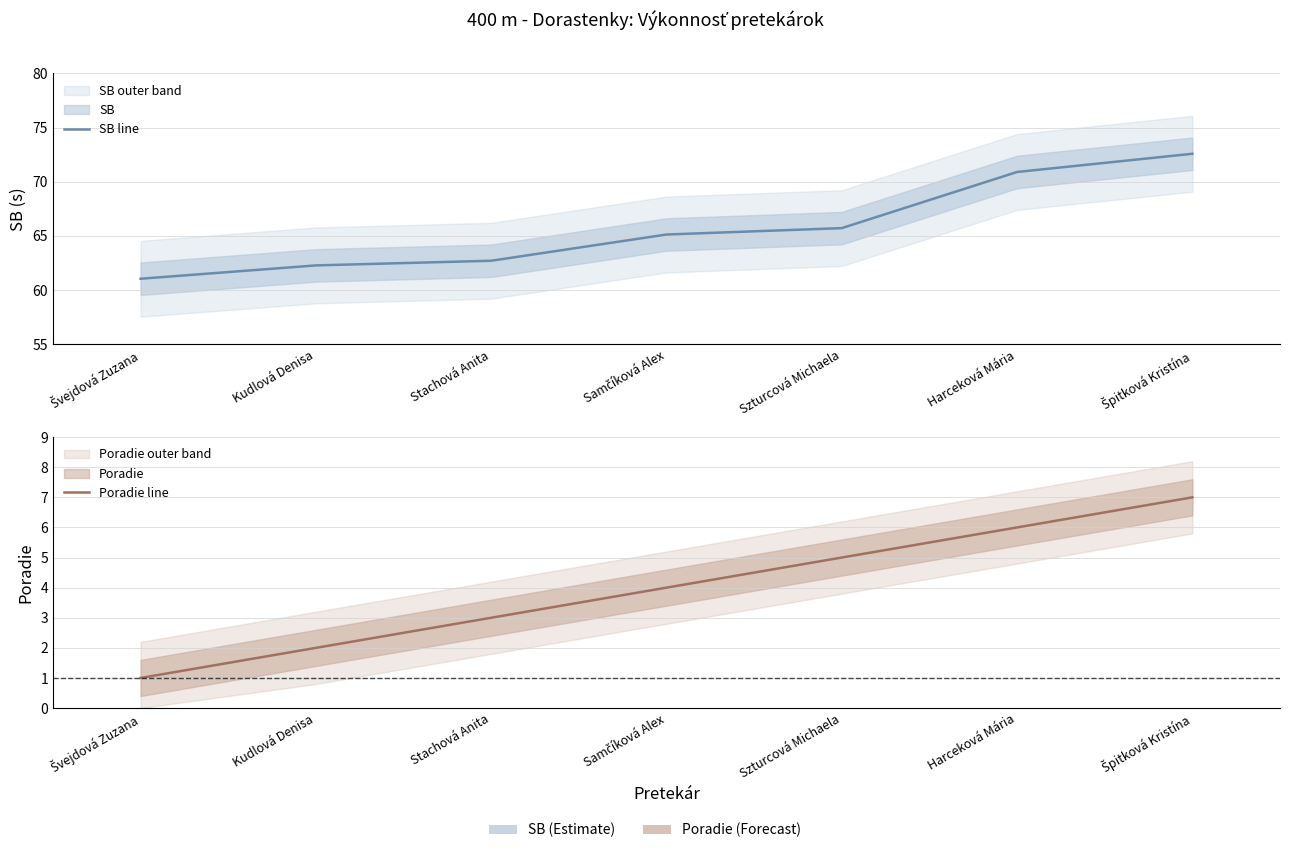

What is the label of the 6th point from the left?

Harceková Mária